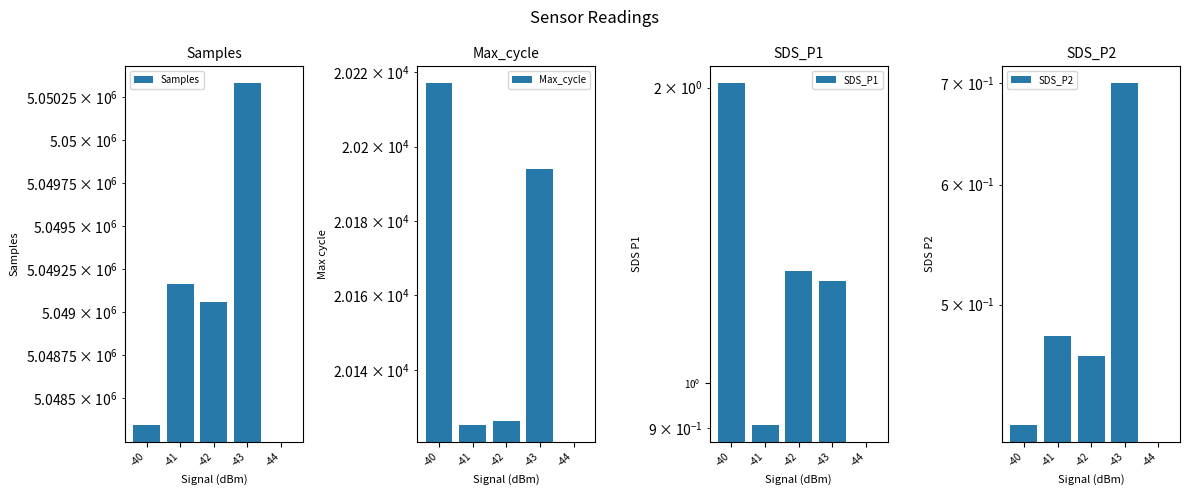

What is the value of the SDS_P2 bar at the 4th from the left?

0.7